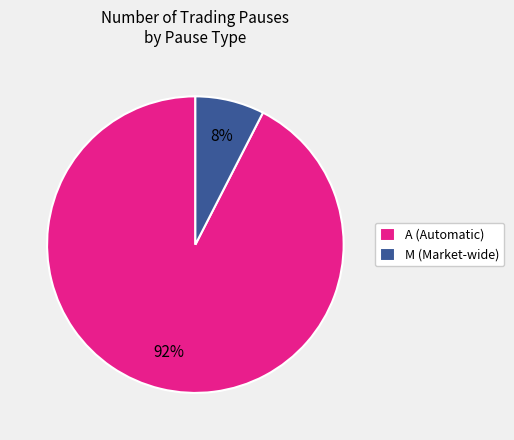

The M (Market-wide) slice represents 8% of the pie. True or false?

True